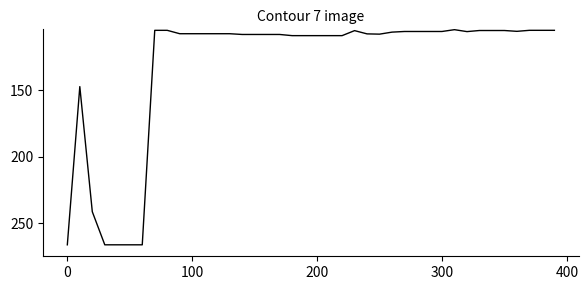

Does the chart display data point markers on the line(s)?

No